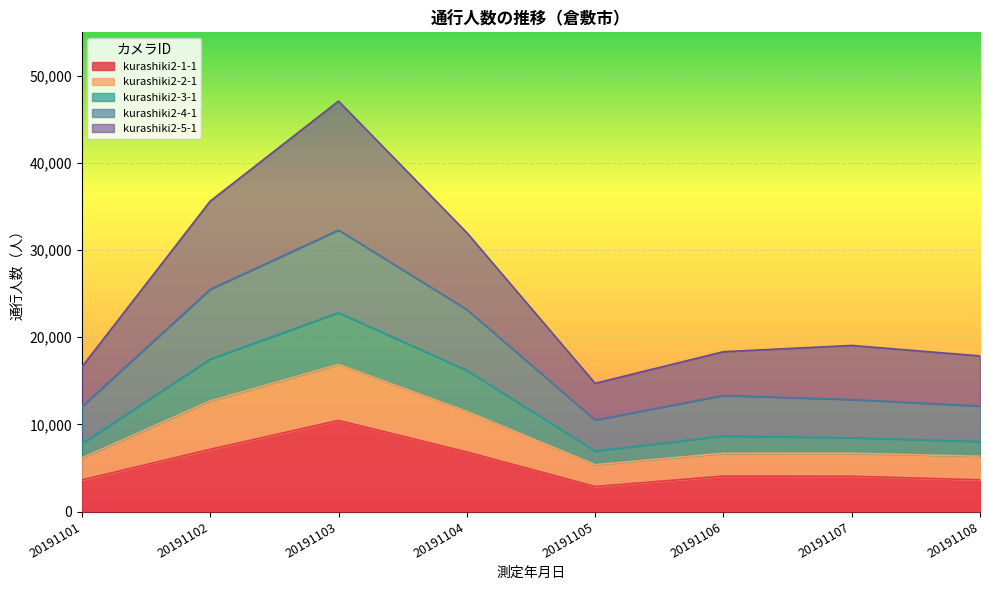

The value of kurashiki2-1-1 at 20191105 is 2869. True or false?

True